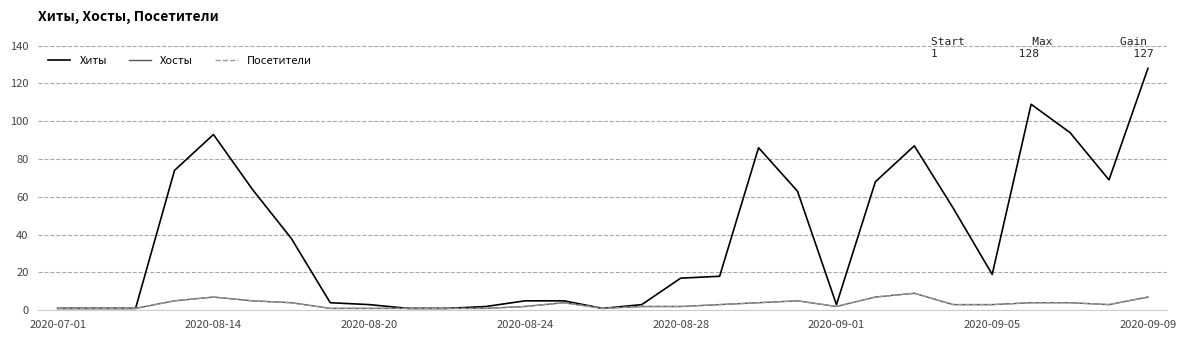

At how many categories does at least one series exceed 85?

6